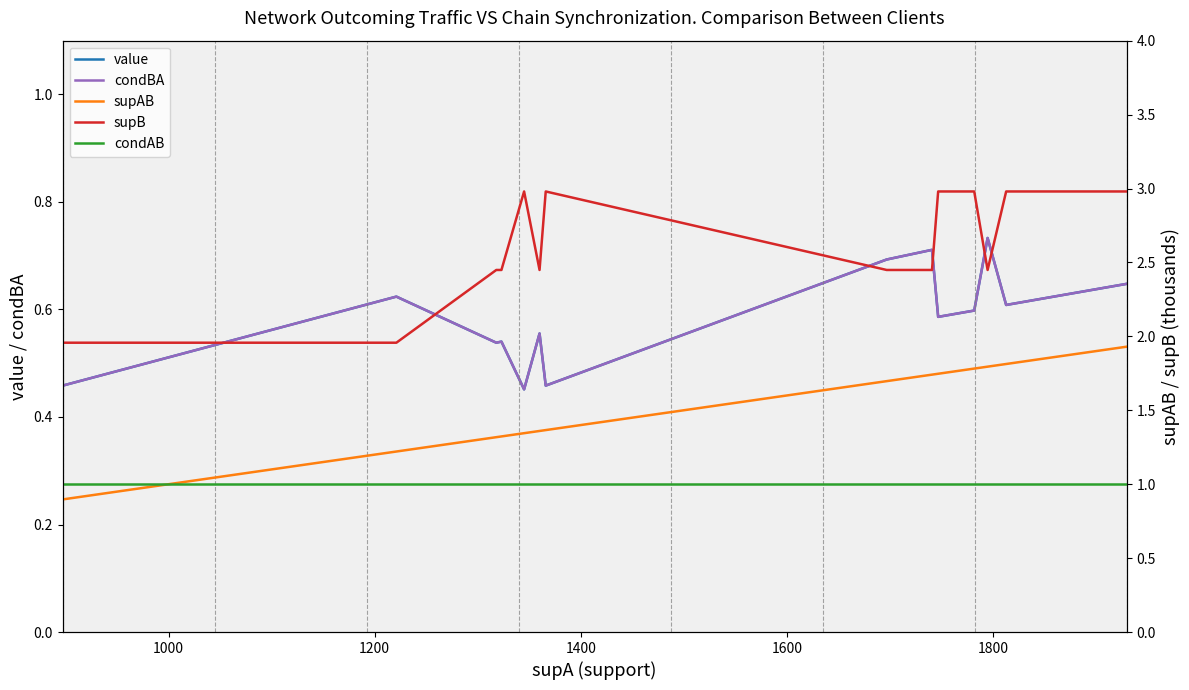

True or false: condAB and value cross at least once.

False